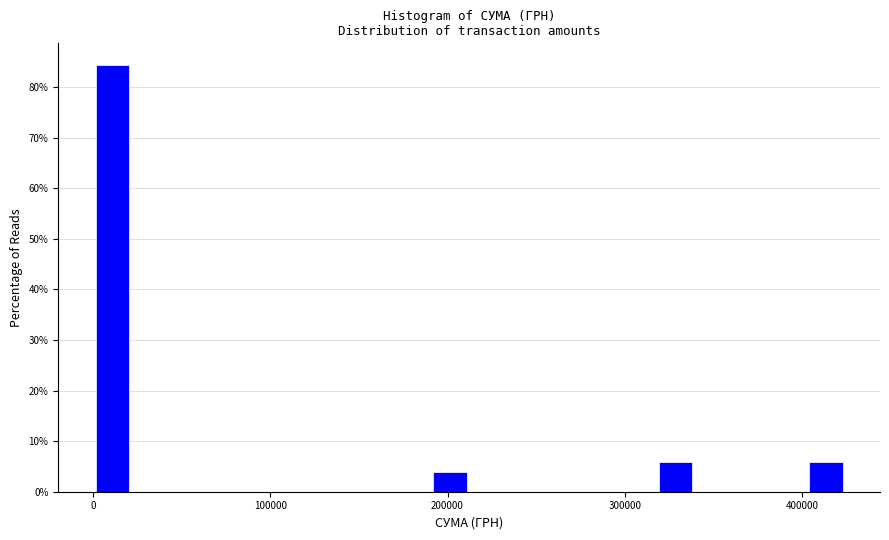

Read against the x-axis, roughly where is the centre of the tallest bar?

10000